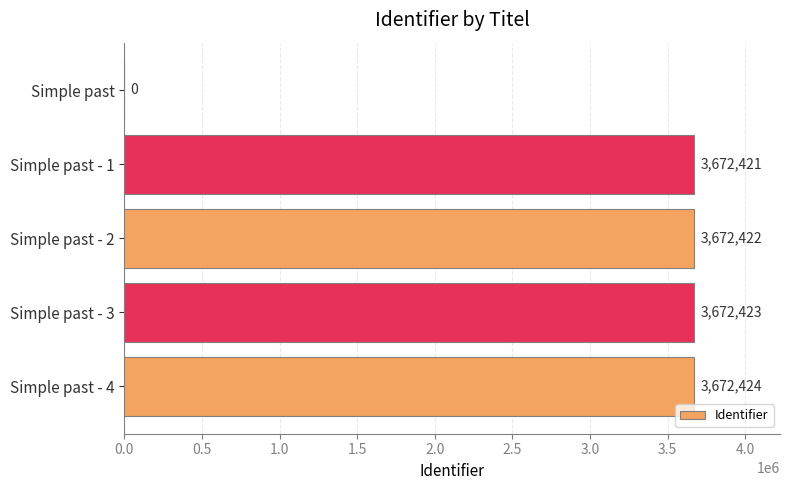

How many values are above zero?

4